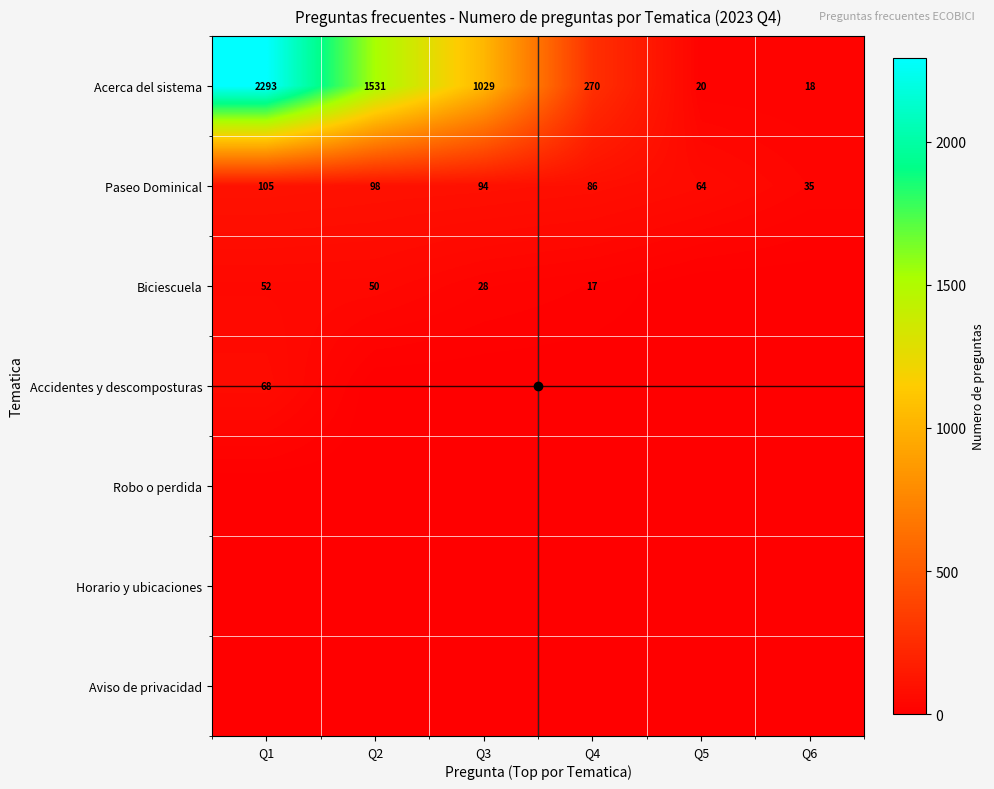

At which category is the sum across all series the highest?

Q1